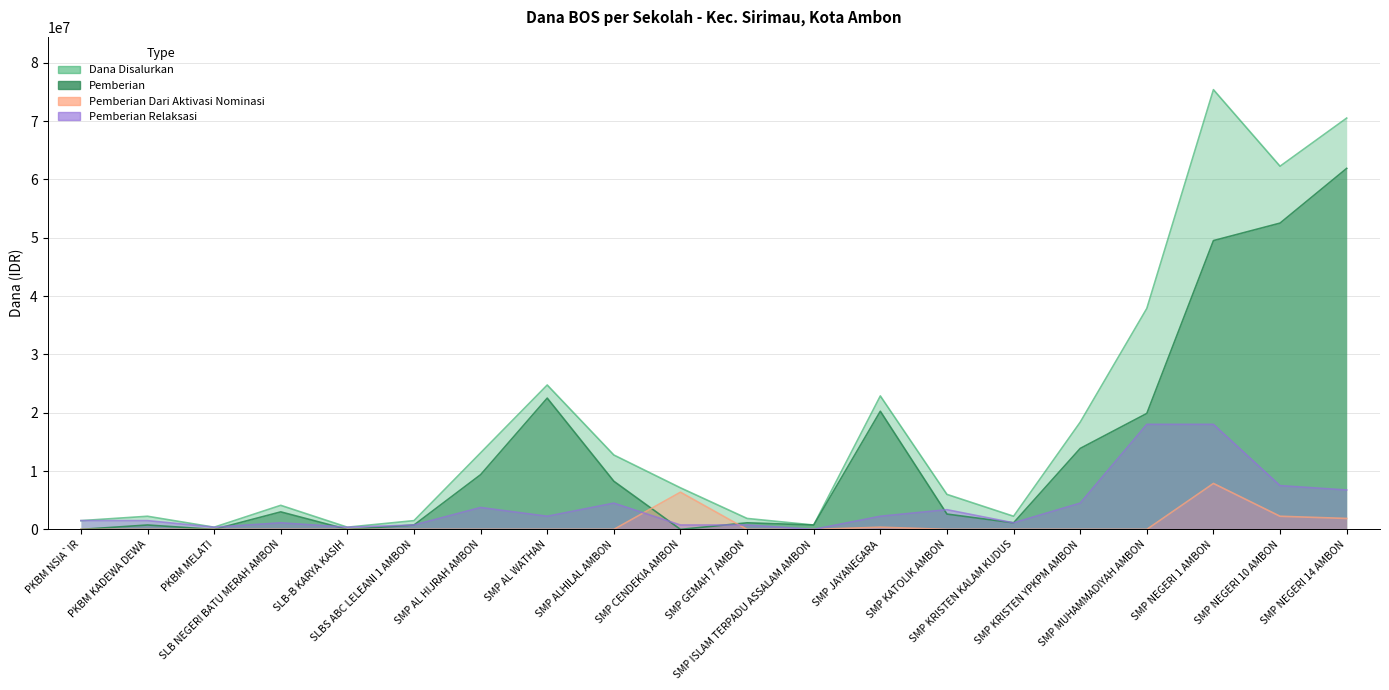

At how many categories does at least one series exceed 28706926?

4